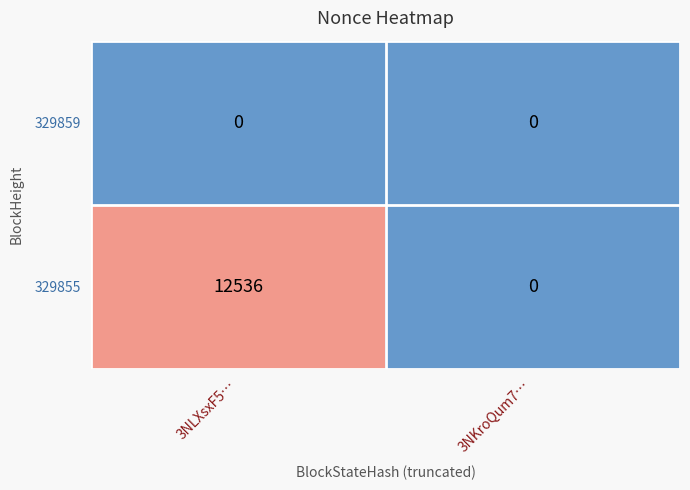

Reading left to right, extract all data points from this chart.

329859: 0	0
329855: 12536	0